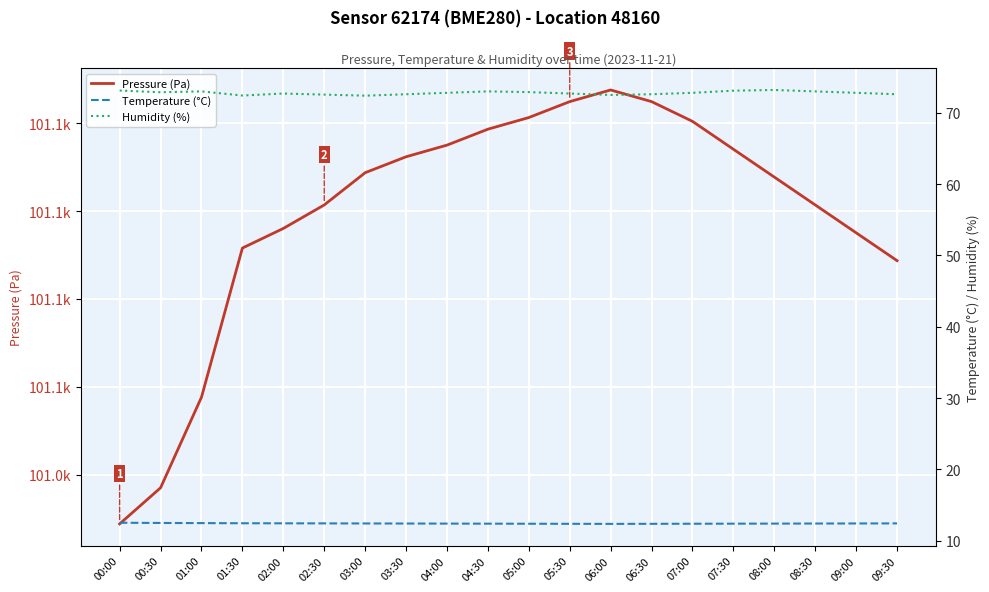

At which category does Pressure (Pa) reach its first local peak?

06:00